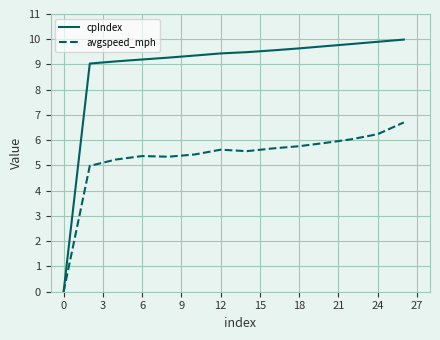

What is the maximum value shown in the chart?

10.0